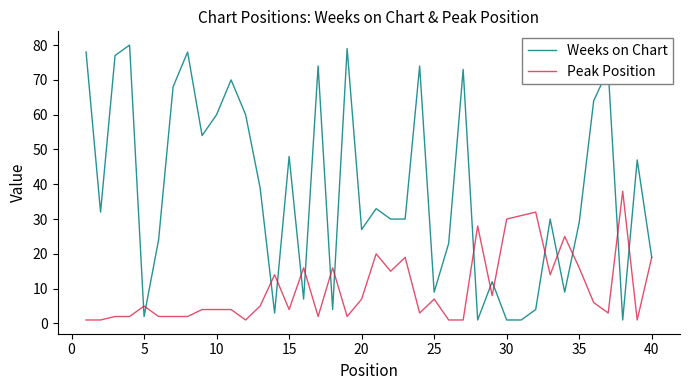

Which series has the widest spread of values?

Weeks on Chart